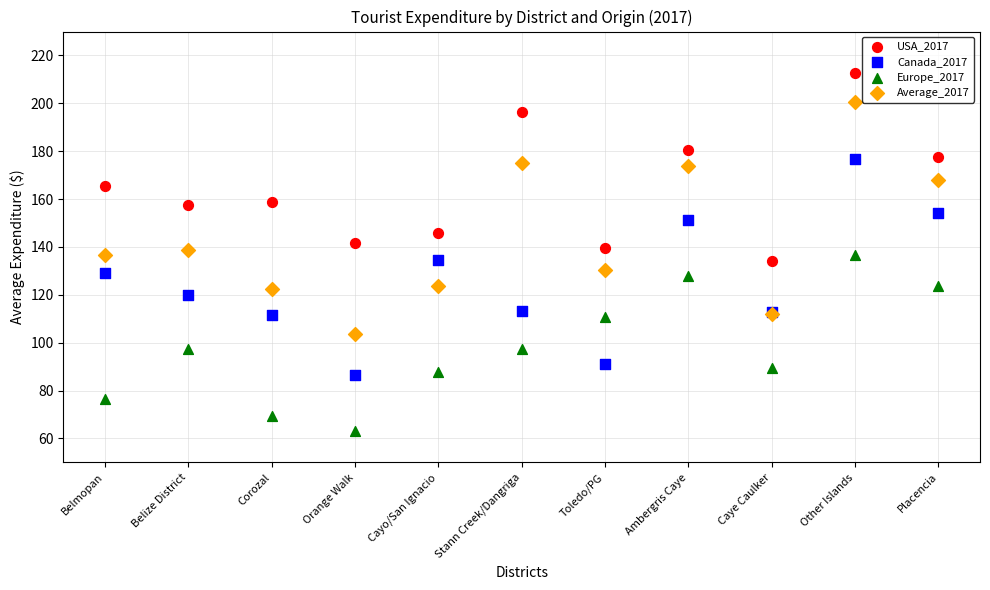

Which series contains the lowest Y value?

Europe_2017